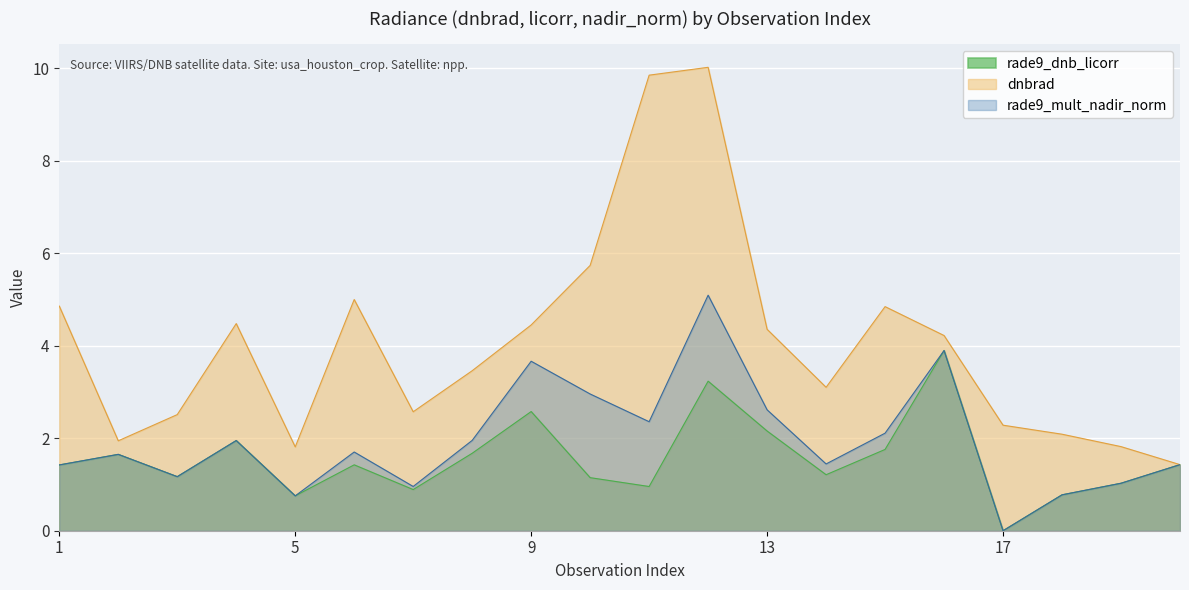

Reading left to right, transcribe all the data shown in this chart.

dnbrad: 4.9	1.9	2.5	4.5	1.8	5.0	2.6	3.5	4.5	5.7	9.9	10.0	4.4	3.1	4.8	4.2	2.3	2.1	1.8	1.4
rade9_dnb_licorr: 1.4	1.7	1.2	2.0	0.8	1.4	0.9	1.7	2.6	1.1	1.0	3.2	2.2	1.2	1.8	3.9	0.0	0.8	1.0	1.4
rade9_mult_nadir_norm: 1.4	1.7	1.2	2.0	0.8	1.7	1.0	2.0	3.7	3.0	2.4	5.1	2.6	1.4	2.1	3.9	0.0	0.8	1.0	1.4